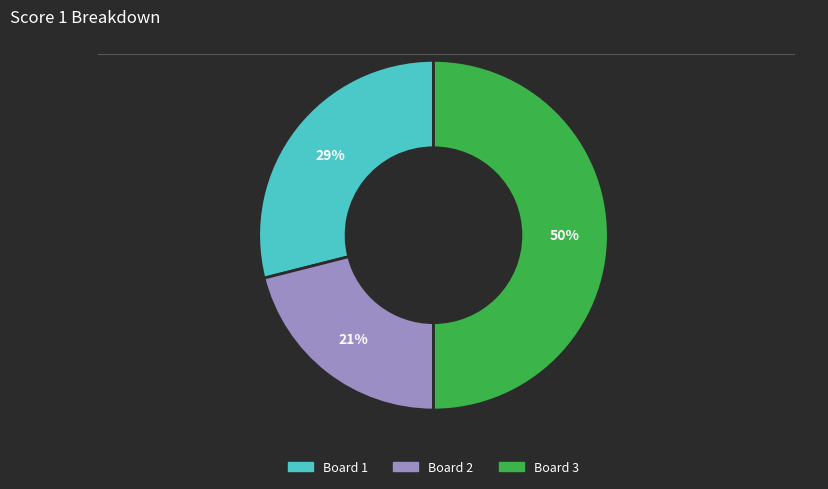

To the nearest percent, what is the average slice percentage?

33%